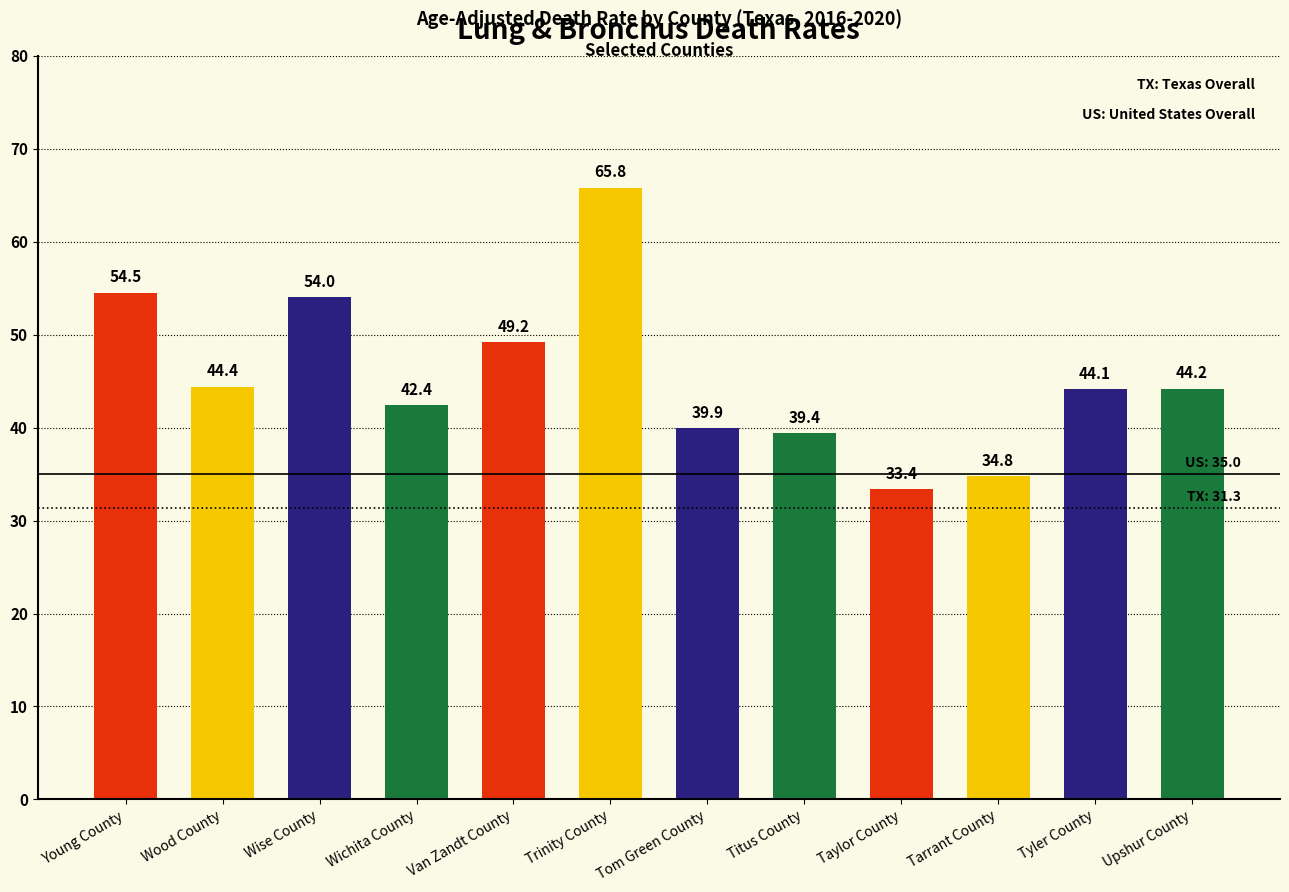

The chart shows a value of 42.4 at Wichita County. True or false?

True